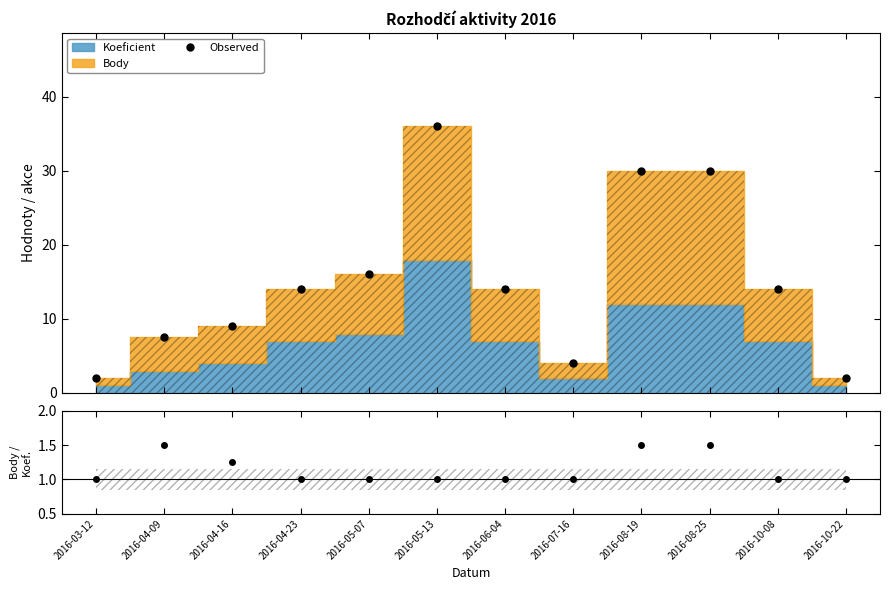

What is the label of the 5th point from the left?

2016-05-07